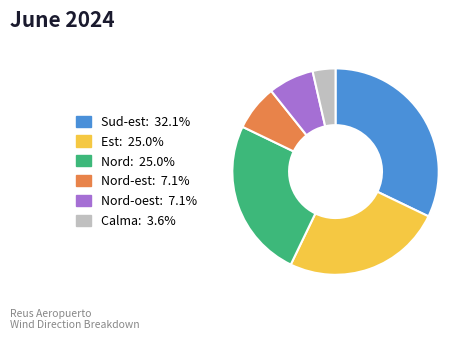

Approximately how many times larger is the value at Est: 25.0% compared to Calma: 3.6%?

7.0